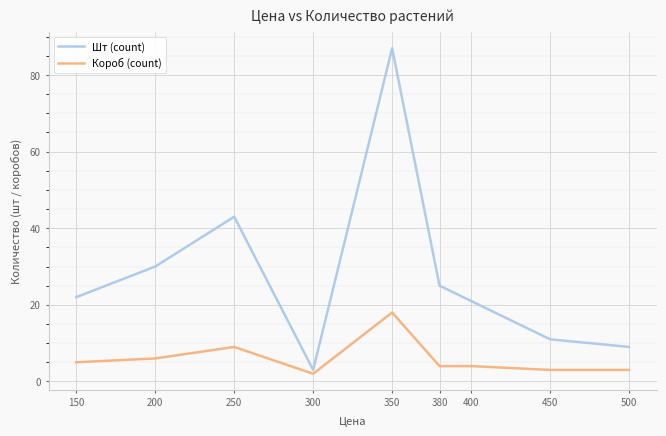

How many distinct data groups are displayed?

2